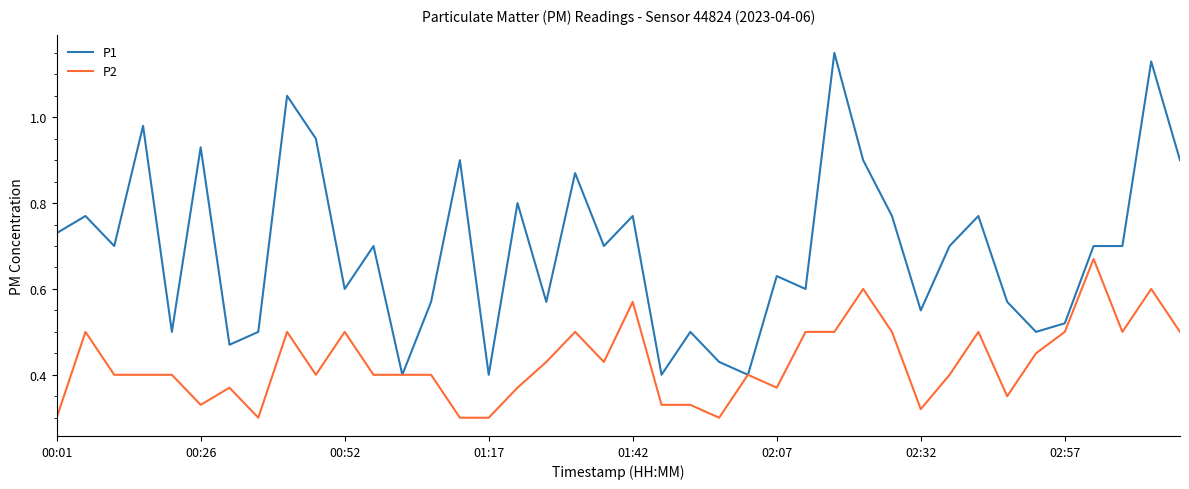

Rank the series by their average value, from highest to lowest.

P1, P2